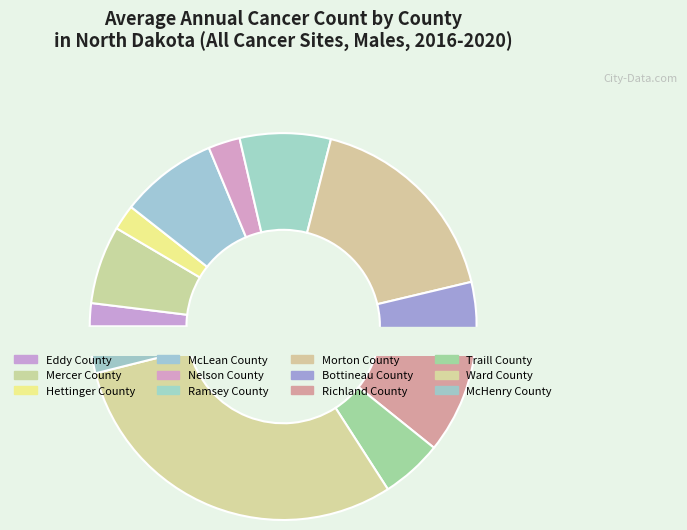

How many segments does this pie chart have?

12